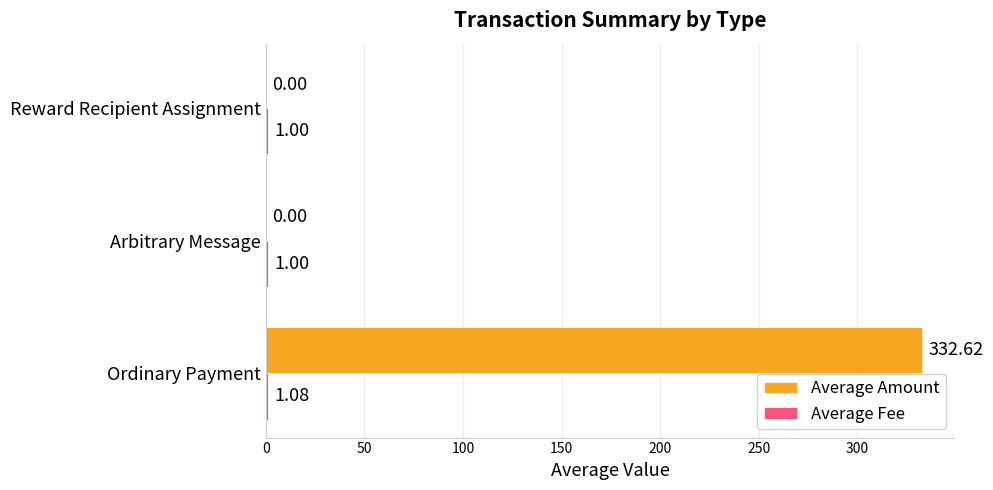

What is the total value across all series at Arbitrary Message?

1.0